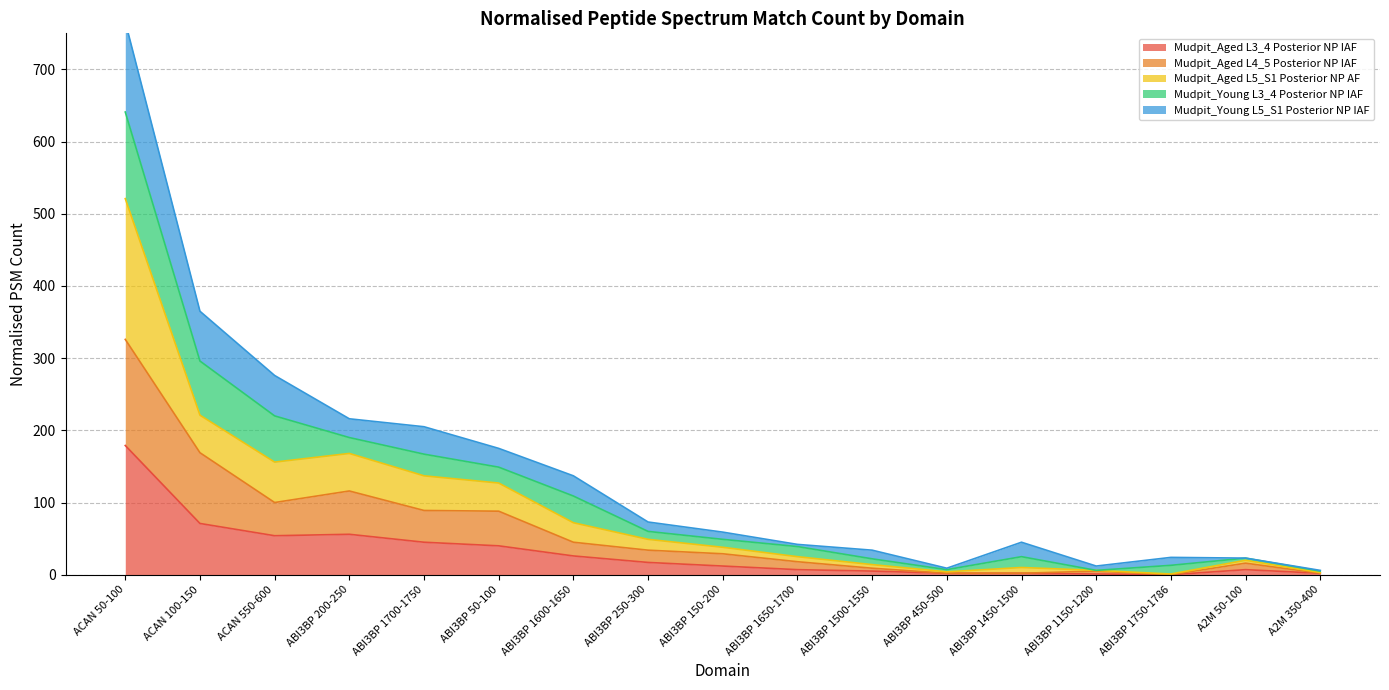

The value of Mudpit_Aged L3_4 Posterior NP IAF at ACAN 550-600 is 96. True or false?

False